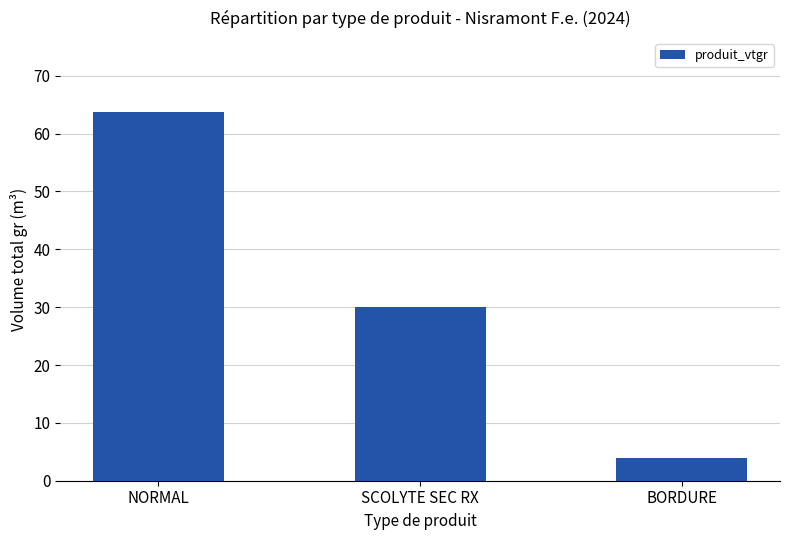

What is the difference between the values at BORDURE and SCOLYTE SEC RX?

26.2